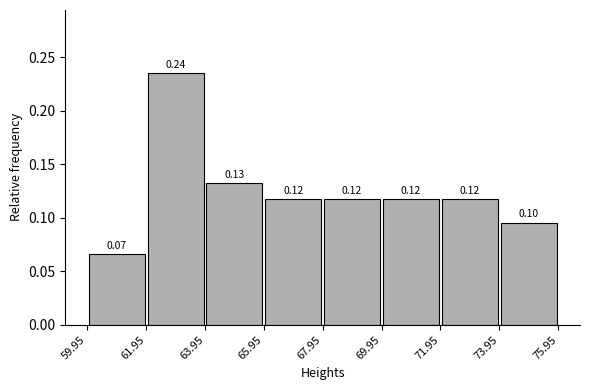

Which range on the x-axis has the tallest bar?

61.95 to 63.95